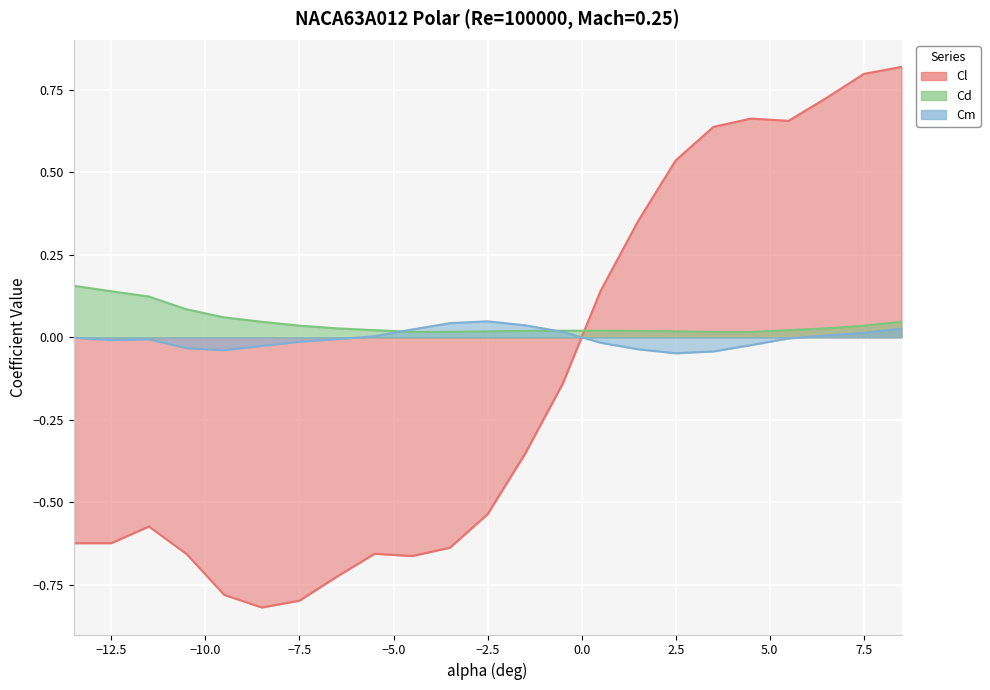

True or false: Cm has a value of -0.0 at -10.5.

False